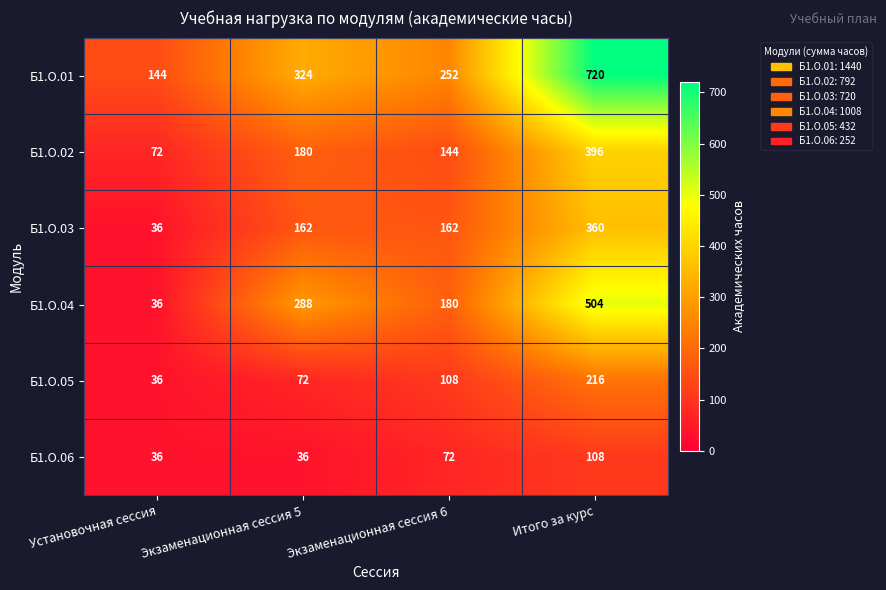

What is the difference between the maximum and minimum values in the Б1.О.05 series?

180